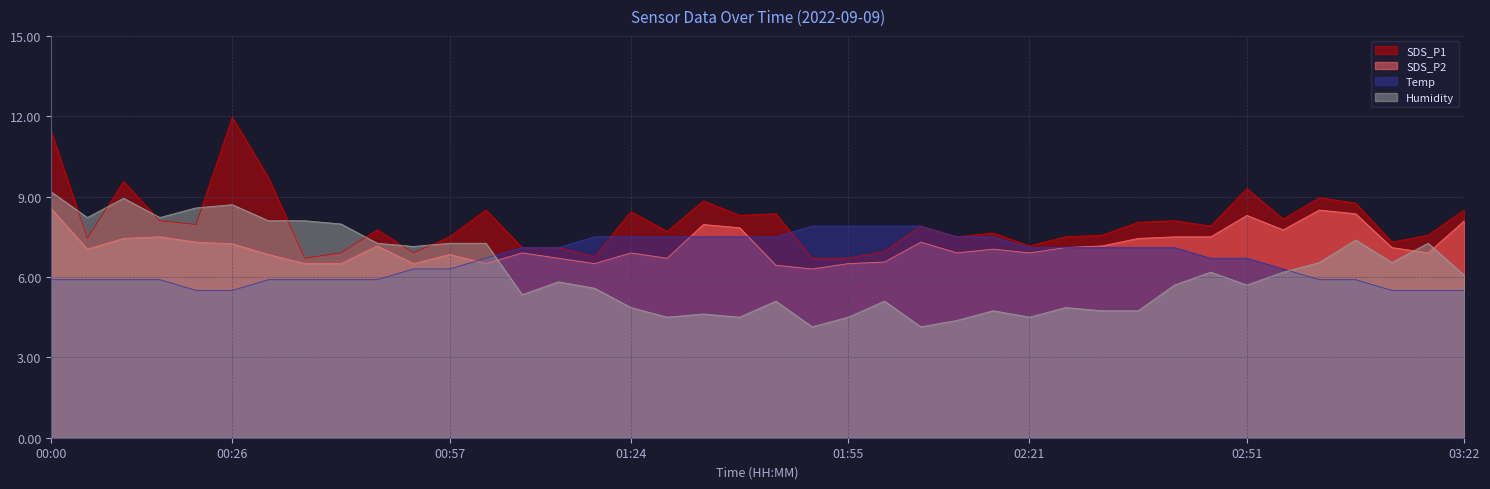

What is the total value across all series at 03:17?

27.2